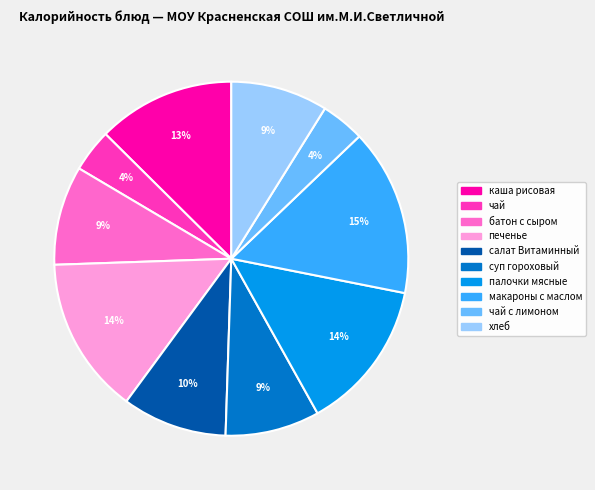

Is there a majority slice in this chart?

No